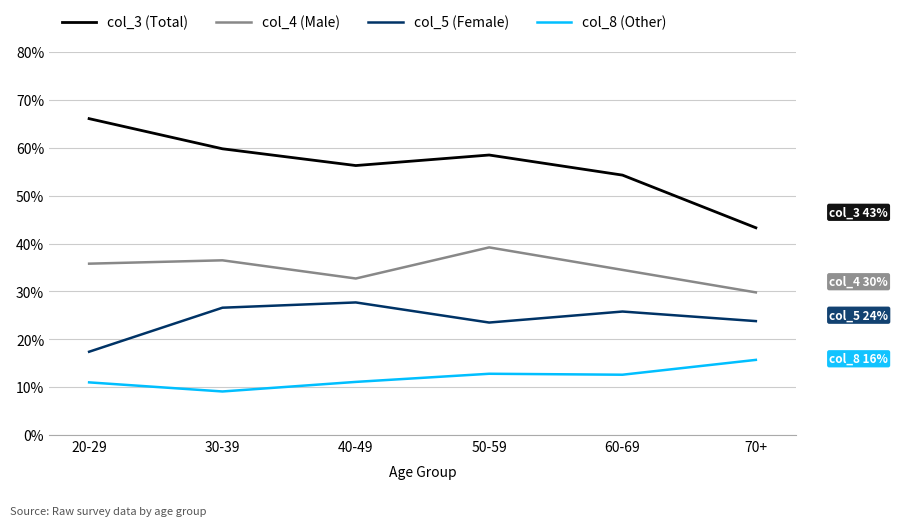

True or false: col_3 (Total) has more than 0 interior local peaks.

True